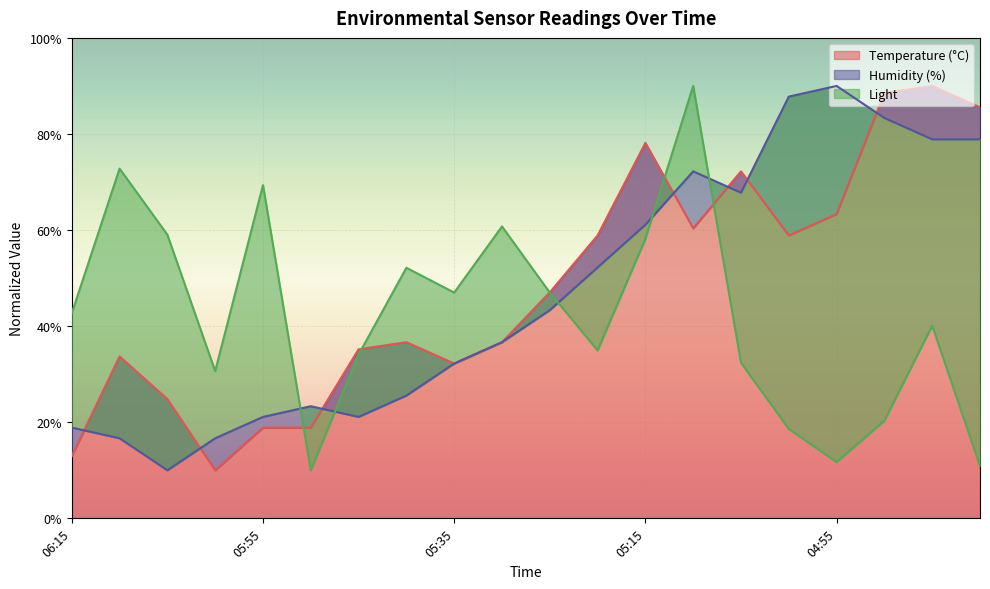

What is the lowest value of the Light series?

10.0